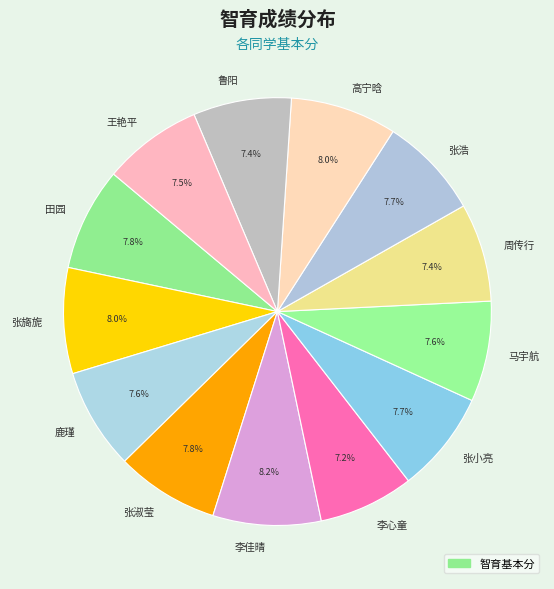

Is the sum of 李心童 and 李佳晴 greater than half?

No